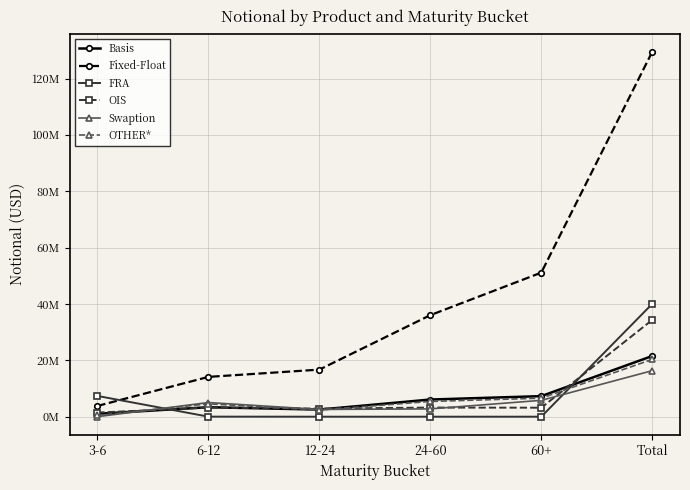

At which category does Basis reach its first local peak?

6-12